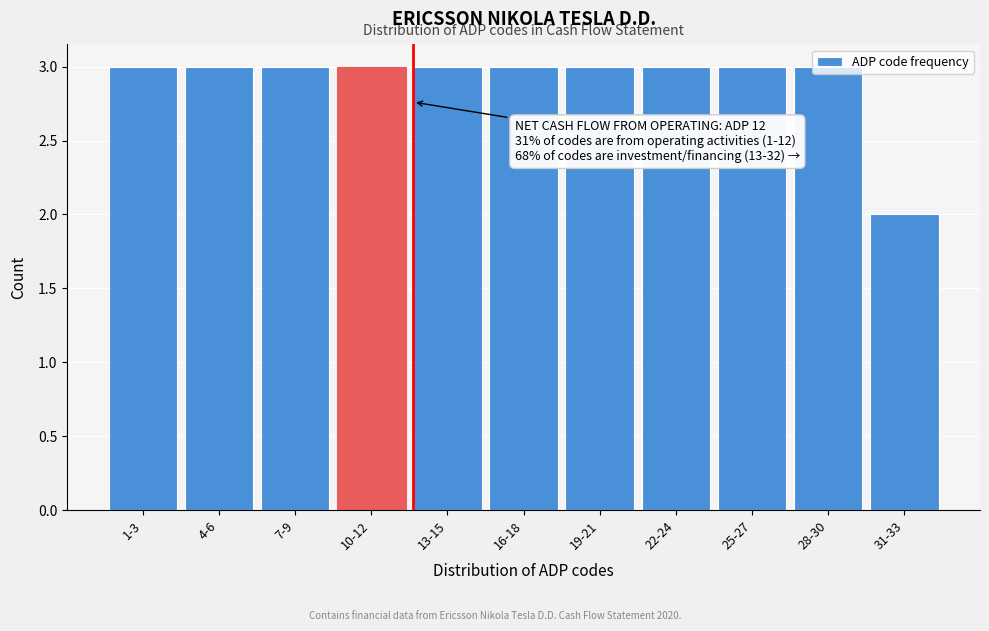

What is the maximum value shown in the chart?

3